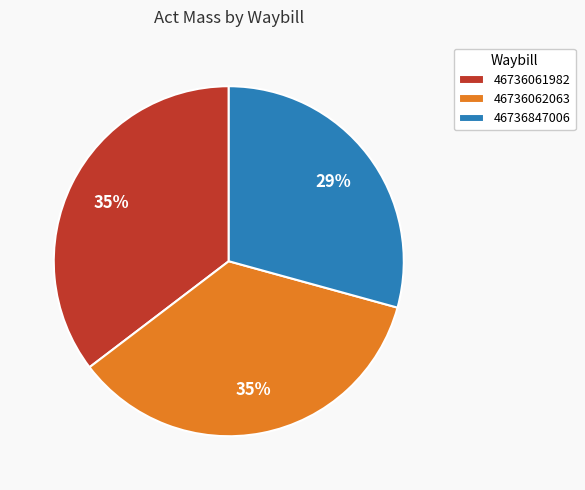

Is it true that 46736062063 is 48% of the pie?

False